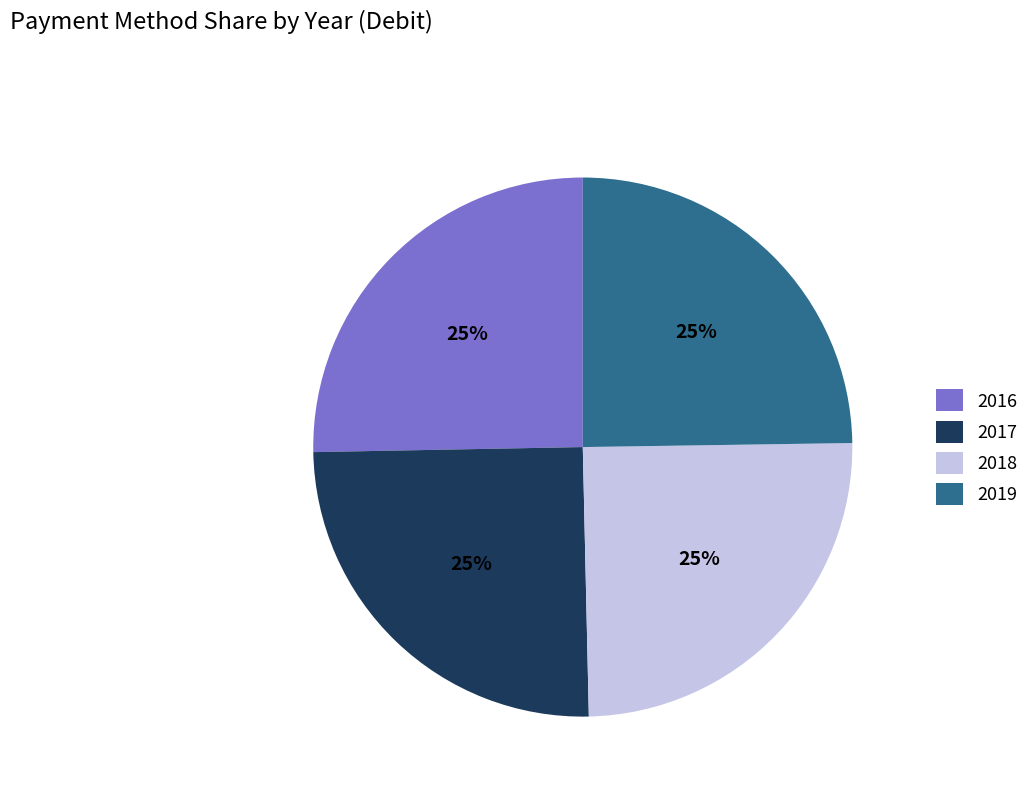

Does any single category account for the majority?

No